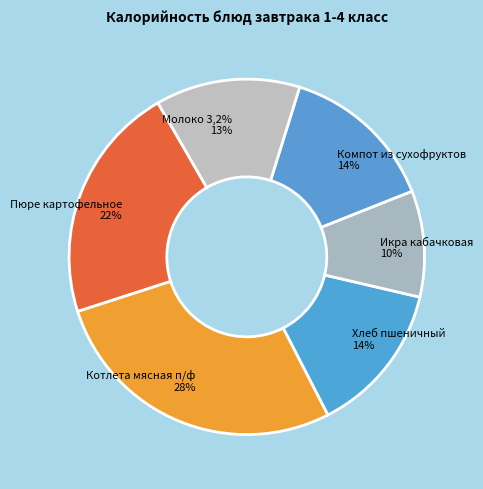

What percentage do Пюре картофельное and Котлета мясная п/ф together represent?

49.2%